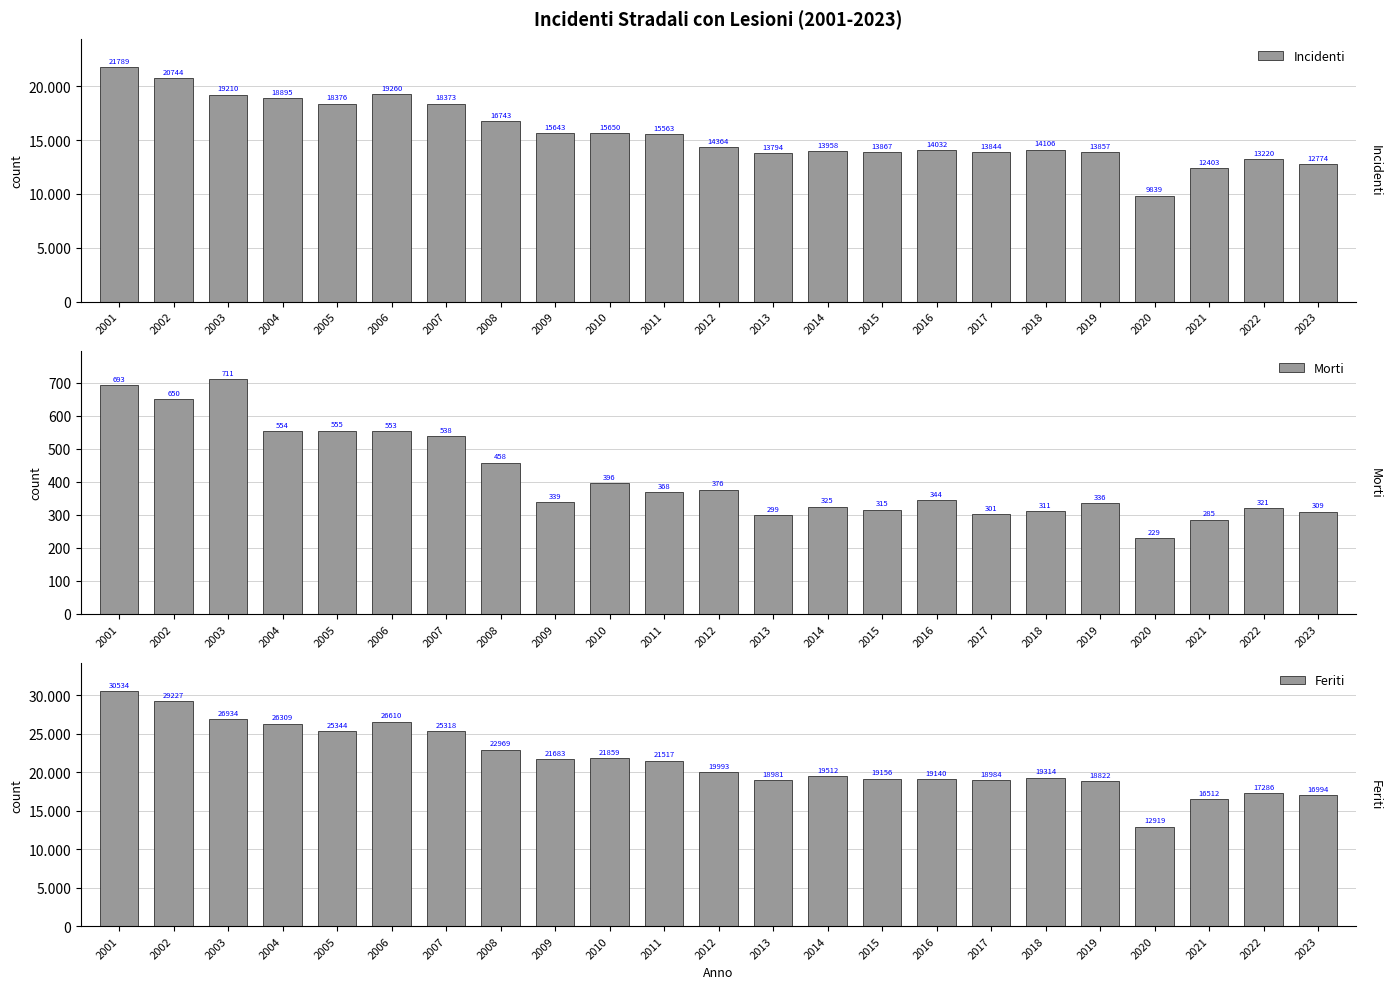

List the labels in order of Morti value, smallest first.

2020, 2021, 2013, 2017, 2023, 2018, 2015, 2022, 2014, 2019, 2009, 2016, 2011, 2012, 2010, 2008, 2007, 2006, 2004, 2005, 2002, 2001, 2003